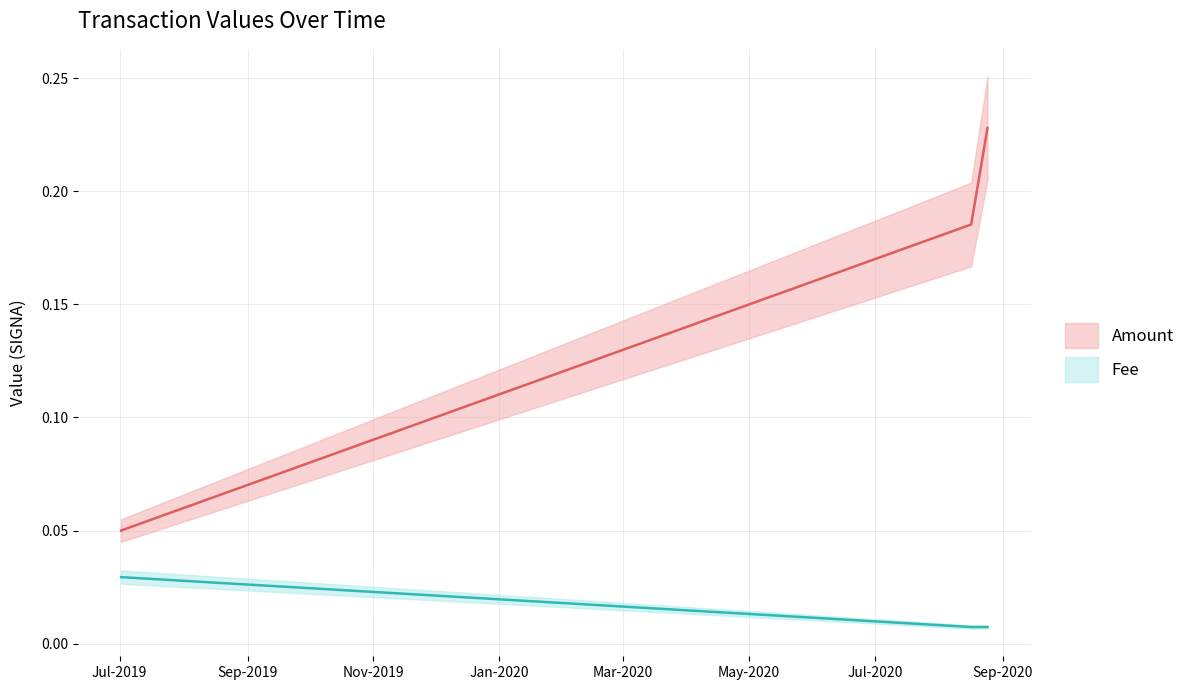

Reading left to right, what are all the values shown in this chart?

Amount: 0.1	0.2	0.2
Fee: 0.0	0.0	0.0